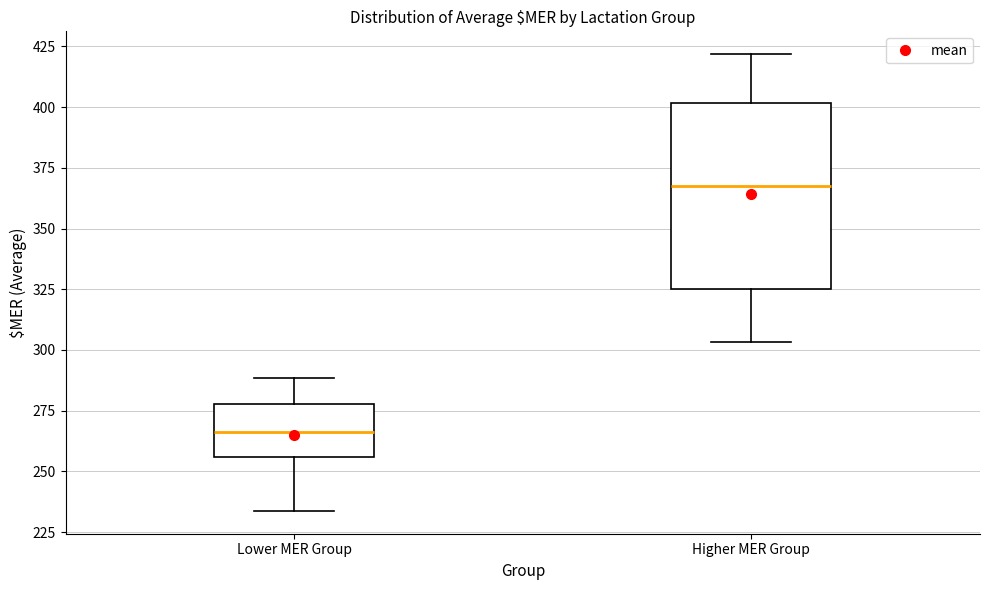

Reading left to right, read every box against the y-axis: the position of its median line, the range the box covers, and the ends of its whiskers. The values are not printed on the chart, so give them approximately, as read against the axis.

Lower MER Group: median 265, box 255 to 280, whiskers 235 to 290
Higher MER Group: median 370, box 325 to 400, whiskers 305 to 420